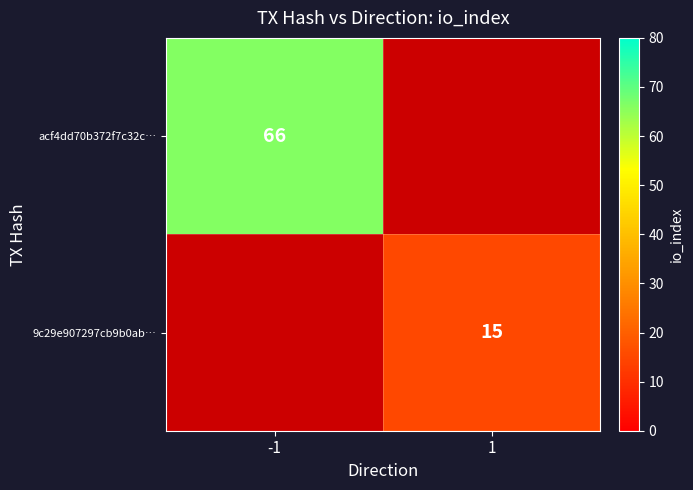

True or false: acf4dd70b372f7c32c… has a value of 66 at -1.

True